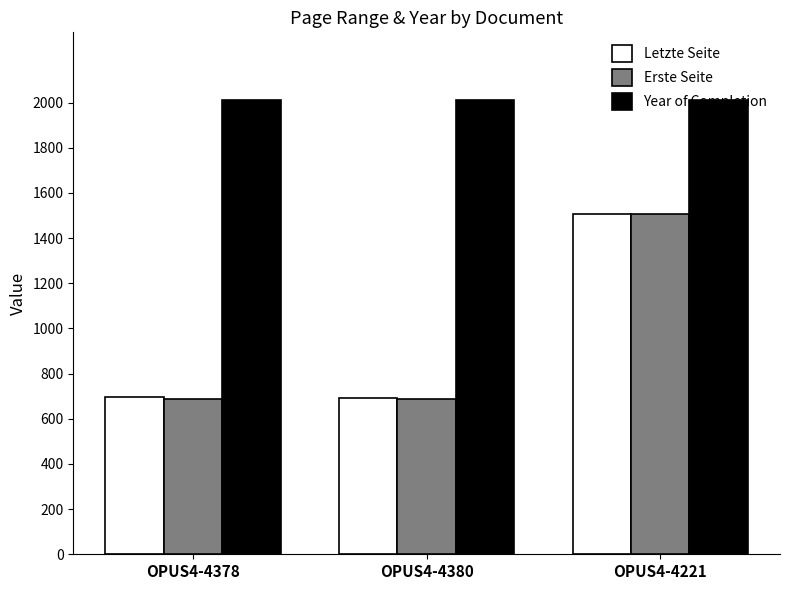

What is the minimum value shown in the chart?

688